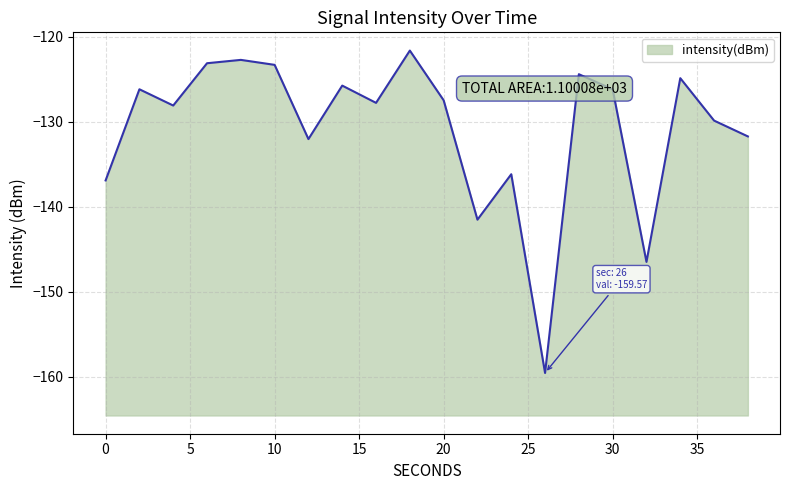

The value at 12 is -230.0. True or false?

False